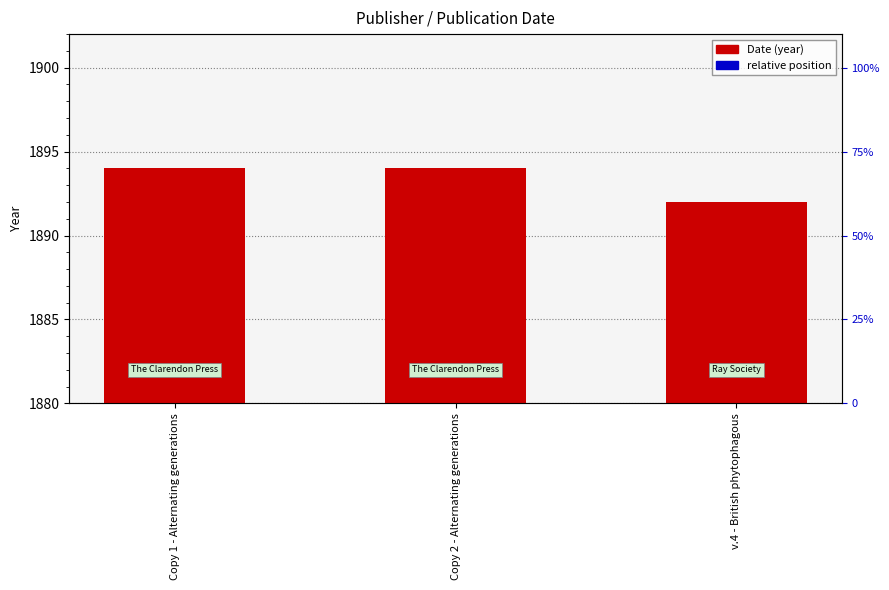

What is the ratio of the value at Copy 1 - Alternating generations to the value at v.4 - British phytophagous?

1.0